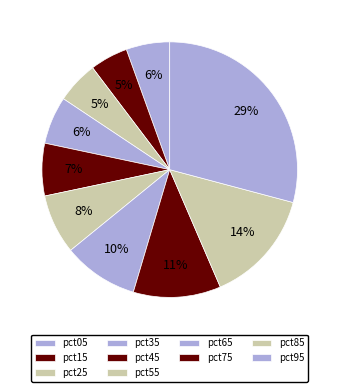

Does any single category account for the majority?

No